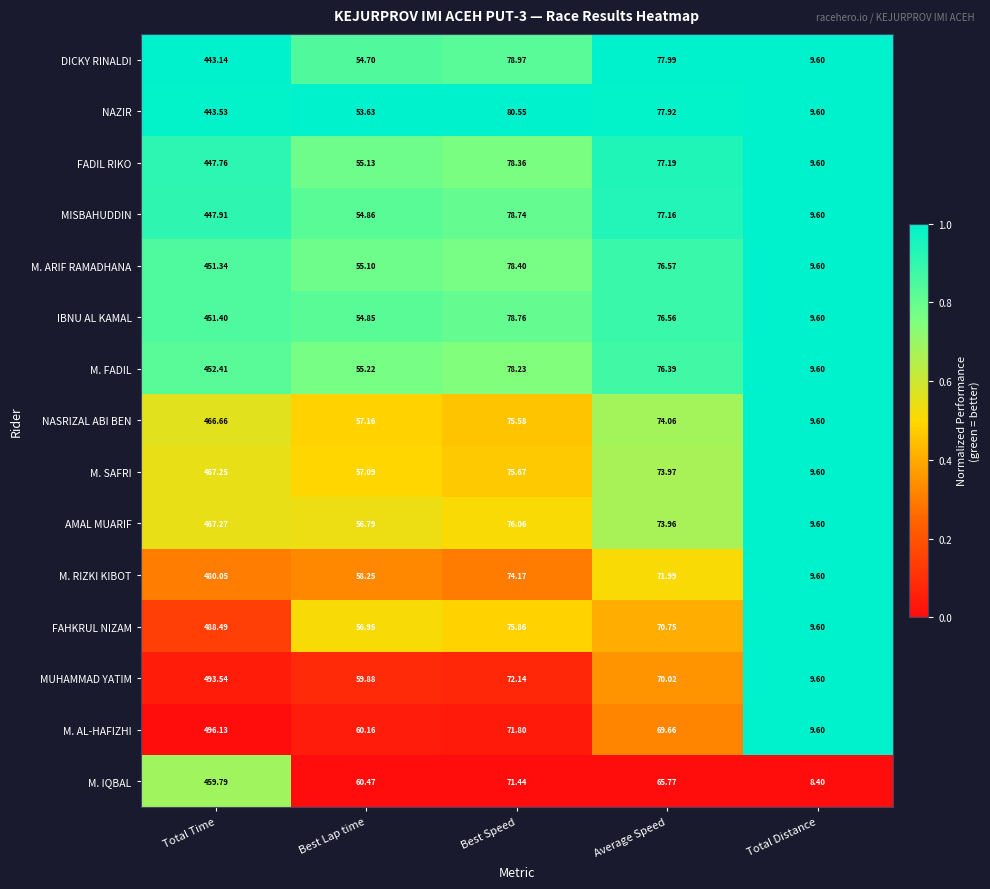

What is the difference between the highest and lowest values at Best Speed?

9.1